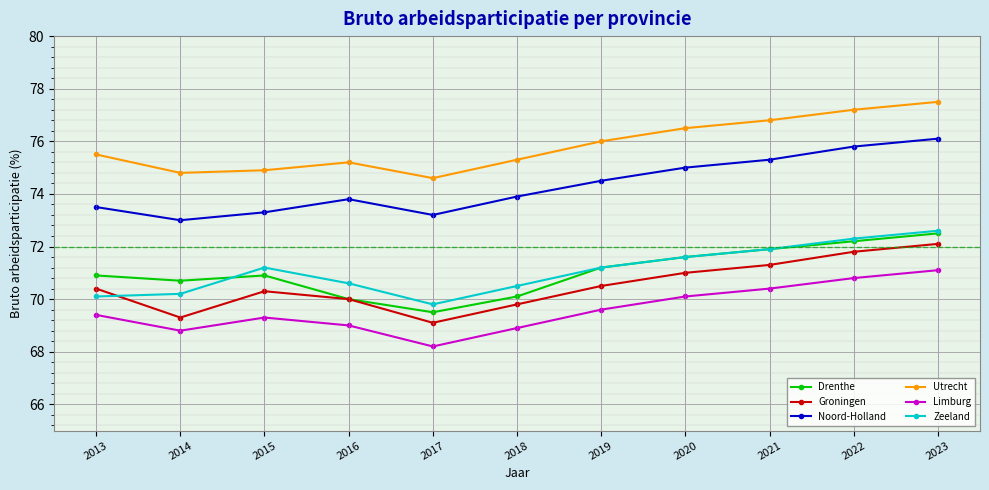

True or false: Noord-Holland and Limburg intersect in this chart.

False